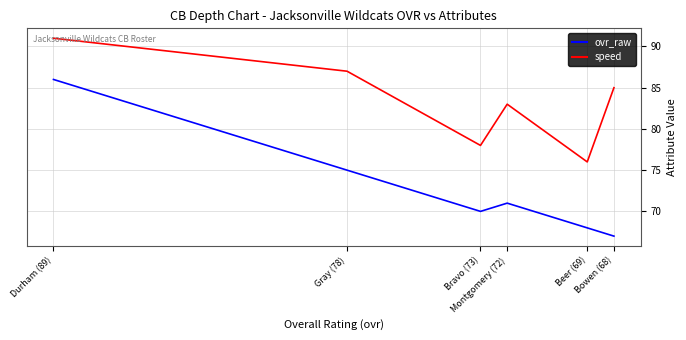

Reading right to left, transcribe all the data shown in this chart.

ovr_raw: Bowen (68)=67	Beer (69)=68	Montgomery (72)=71	Bravo (73)=70	Gray (78)=75	Durham (89)=86
speed: Bowen (68)=85	Beer (69)=76	Montgomery (72)=83	Bravo (73)=78	Gray (78)=87	Durham (89)=91